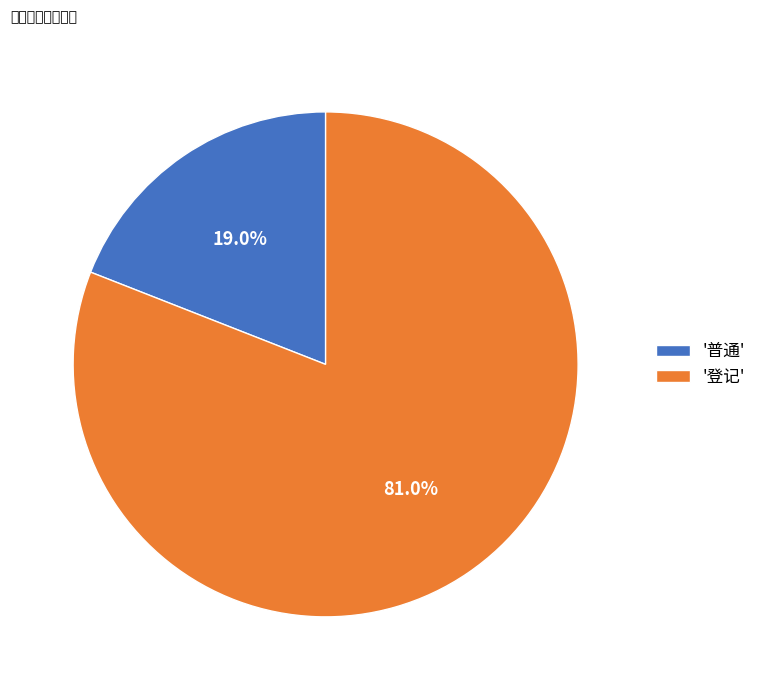

Does any single category account for the majority?

Yes